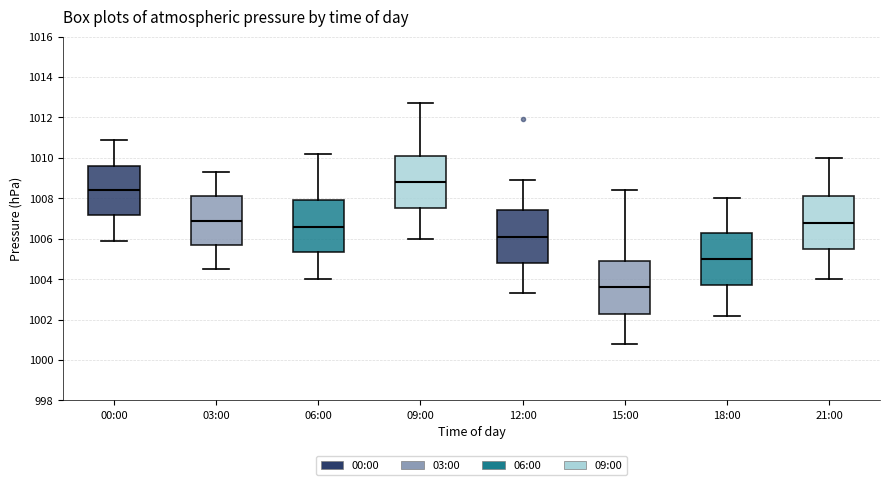

Reading left to right, read every box against the y-axis: the position of its median line, the range the box covers, and the ends of its whiskers. The values are not printed on the chart, so give them approximately, as read against the axis.

00:00: median 1008.4, box 1007.2 to 1009.6, whiskers 1006.0 to 1011.0
03:00: median 1007.0, box 1005.8 to 1008.2, whiskers 1004.6 to 1009.4
06:00: median 1006.6, box 1005.4 to 1008.0, whiskers 1004.0 to 1010.2
09:00: median 1008.8, box 1007.6 to 1010.2, whiskers 1006.0 to 1012.8
12:00: median 1006.2, box 1004.8 to 1007.4, whiskers 1003.4 to 1009.0
15:00: median 1003.6, box 1002.4 to 1005.0, whiskers 1000.8 to 1008.4
18:00: median 1005.0, box 1003.8 to 1006.4, whiskers 1002.2 to 1008.0
21:00: median 1006.8, box 1005.6 to 1008.2, whiskers 1004.0 to 1010.0